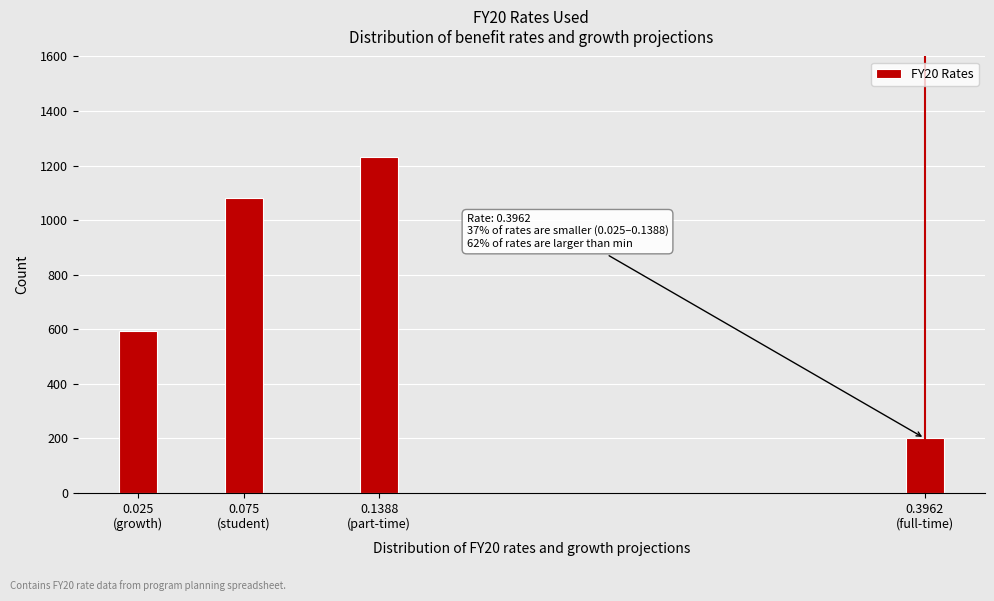

Reading left to right, what are all the values shown in this chart?

595	1080	1230	200